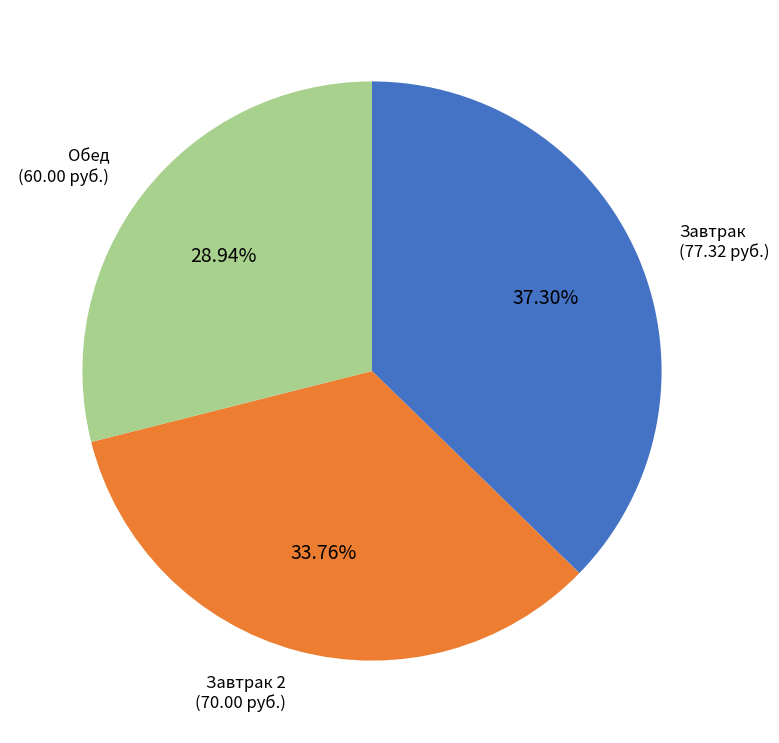

Is there any slice that represents more than half of the pie?

No